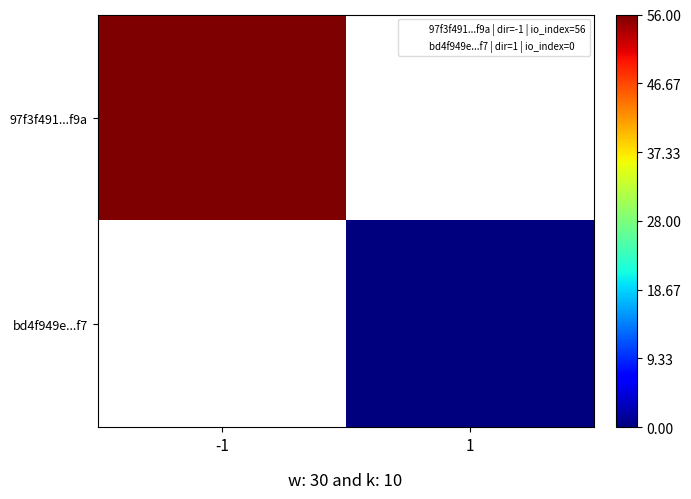

Which label corresponds to the smallest value in the chart?

1